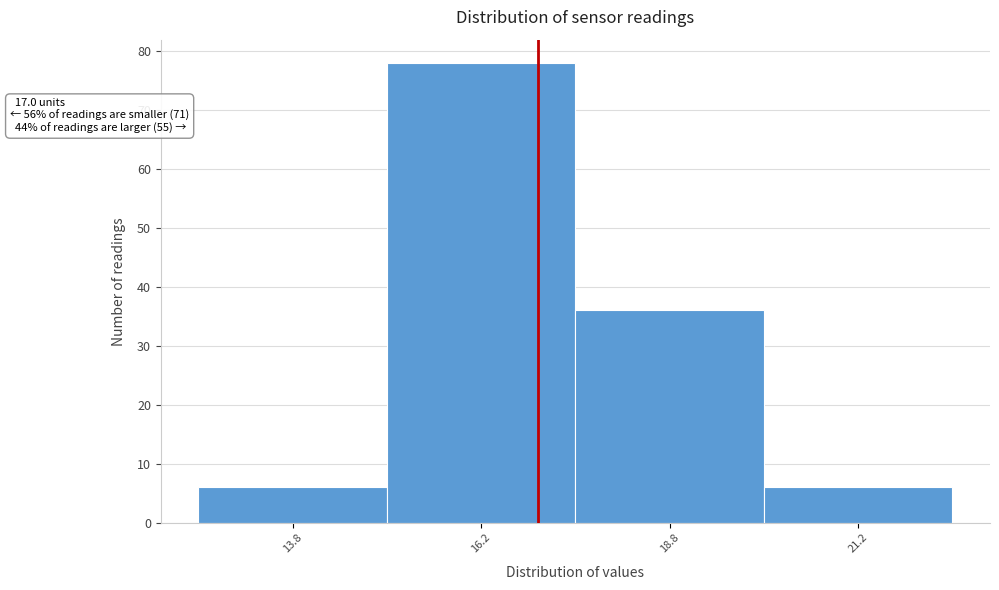

Over which range of the x-axis is the bar tallest?

15.0 to 17.5